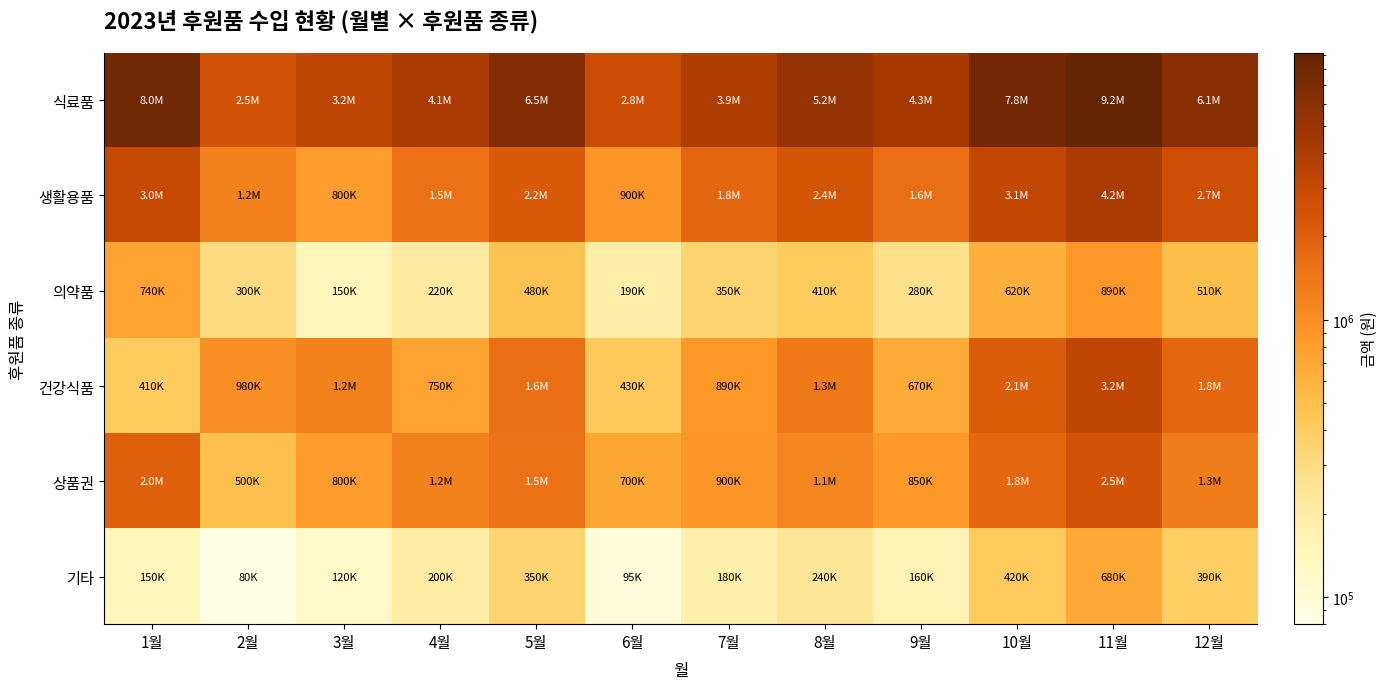

Reading right to left, extract all data points from this chart.

식료품: 12월=6100000	11월=9200000	10월=7800000	9월=4300000	8월=5200000	7월=3900000	6월=2800000	5월=6500000	4월=4100000	3월=3200000	2월=2500000	1월=8024580
생활용품: 12월=2700000	11월=4200000	10월=3100000	9월=1600000	8월=2400000	7월=1800000	6월=900000	5월=2200000	4월=1500000	3월=800000	2월=1200000	1월=3018600
의약품: 12월=510000	11월=890000	10월=620000	9월=280000	8월=410000	7월=350000	6월=190000	5월=480000	4월=220000	3월=150000	2월=300000	1월=740000
건강식품: 12월=1800000	11월=3200000	10월=2100000	9월=670000	8월=1340000	7월=890000	6월=430000	5월=1600000	4월=750000	3월=1200000	2월=980000	1월=410000
상품권: 12월=1300000	11월=2500000	10월=1800000	9월=850000	8월=1100000	7월=900000	6월=700000	5월=1500000	4월=1200000	3월=800000	2월=500000	1월=2000000
기타: 12월=390000	11월=680000	10월=420000	9월=160000	8월=240000	7월=180000	6월=95000	5월=350000	4월=200000	3월=120000	2월=80000	1월=150000